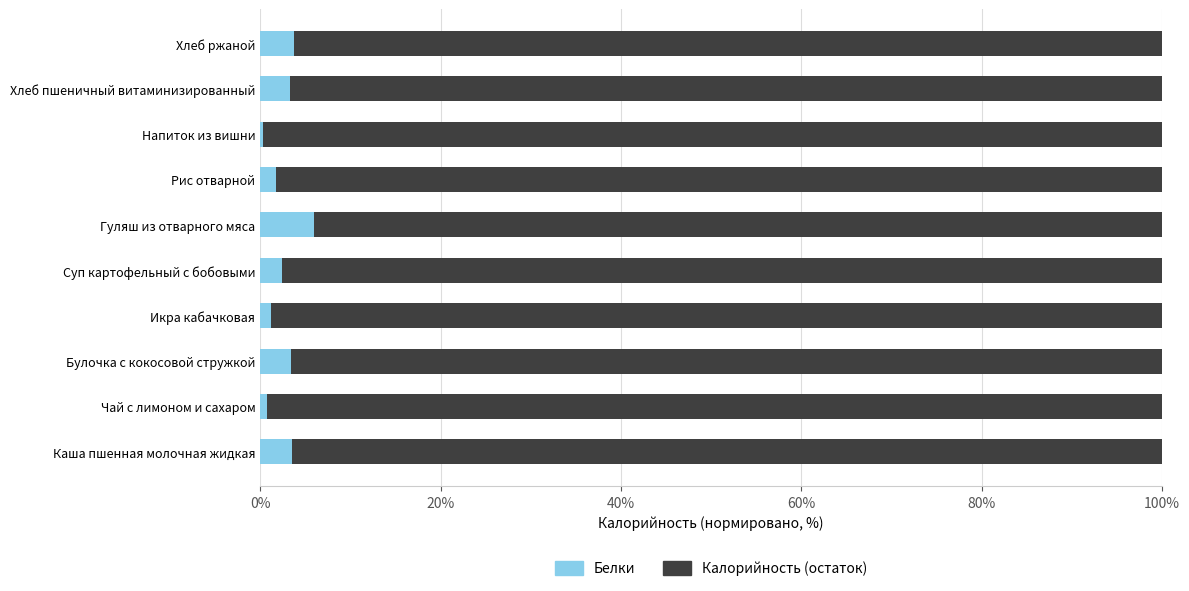

What is the average value of the Белки series?

2.7